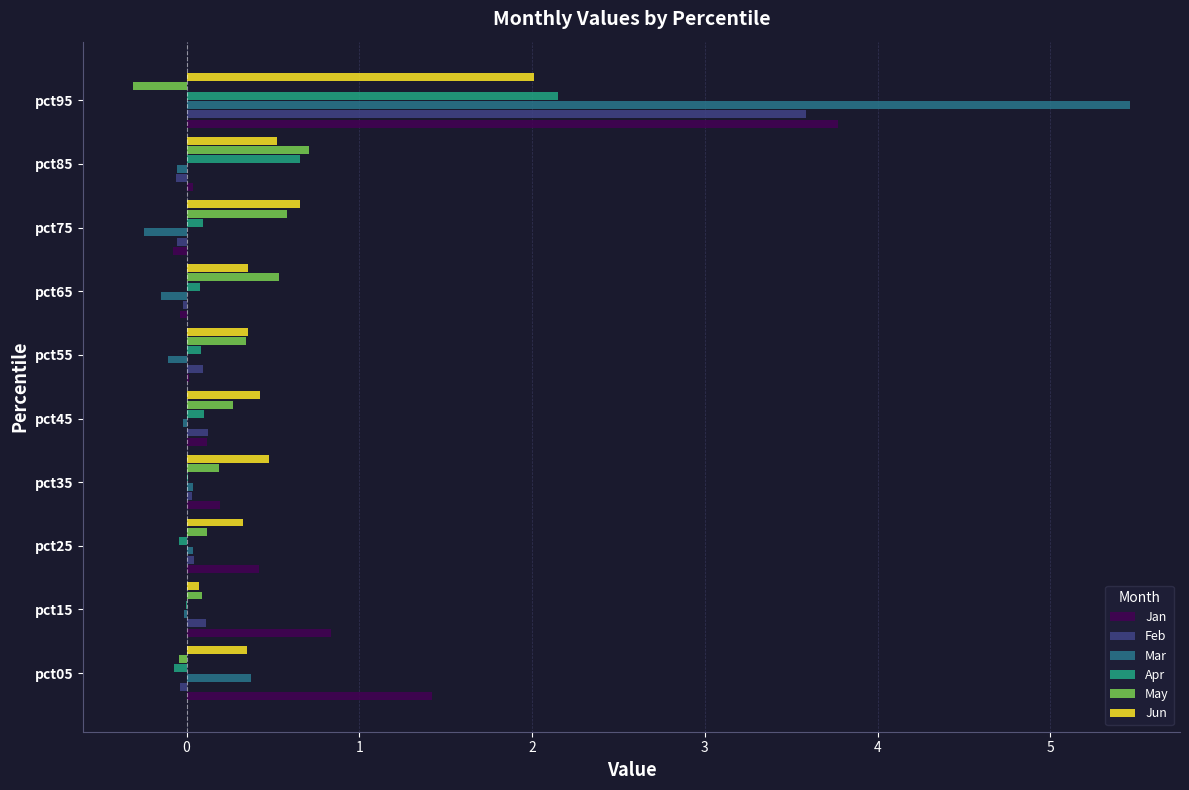

Where is Jun nearest to the value 1?

pct75